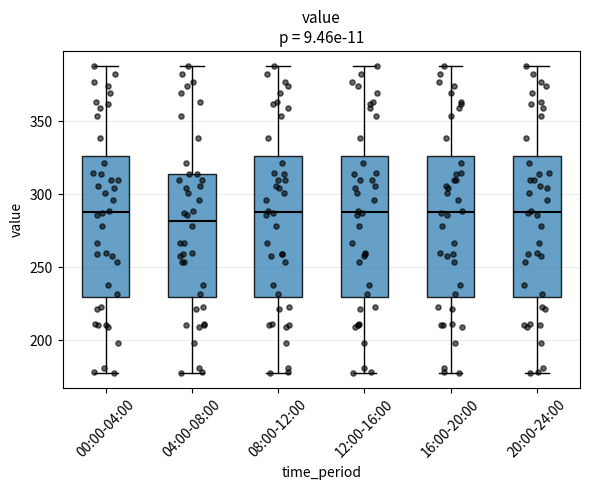

Reading left to right, transcribe this box plot: for each box, give where its median line is, the range the box spans, and where its two whiskers end, as read against the y-axis. The values are not printed on the chart, so give them approximately, as read against the axis.

00:00-04:00: median 290, box 230 to 325, whiskers 180 to 390
04:00-08:00: median 280, box 230 to 315, whiskers 180 to 390
08:00-12:00: median 290, box 230 to 325, whiskers 180 to 390
12:00-16:00: median 290, box 230 to 325, whiskers 180 to 390
16:00-20:00: median 290, box 230 to 325, whiskers 180 to 390
20:00-24:00: median 290, box 230 to 325, whiskers 180 to 390